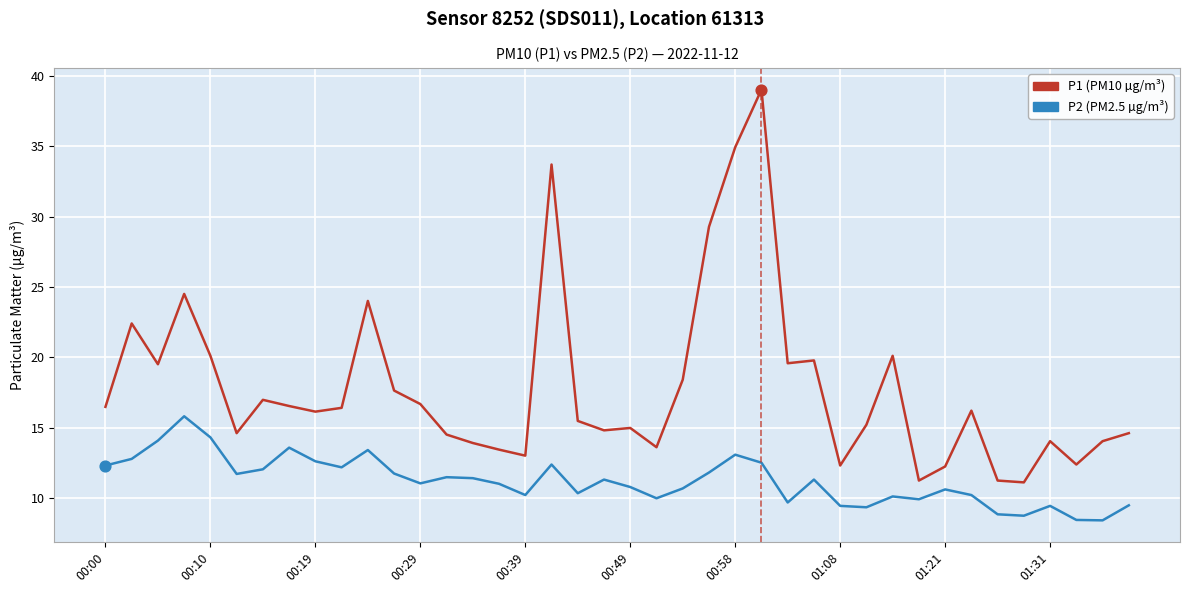

Which series has the widest spread of values?

P1 (PM10 µg/m³)